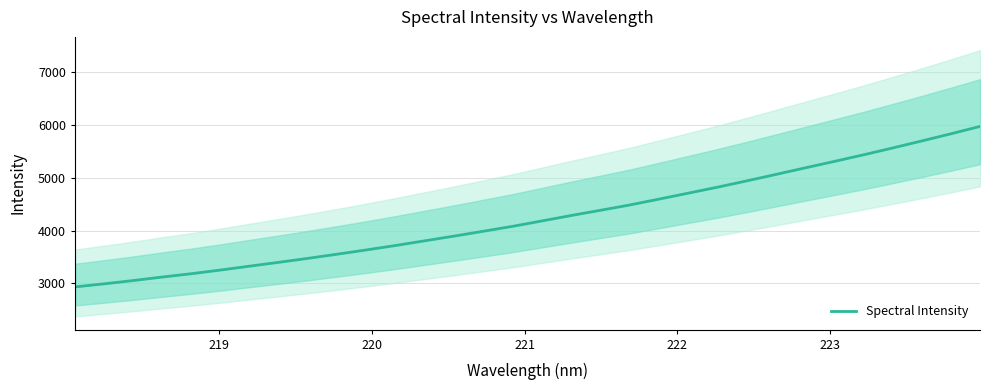

What is the highest value of the Spectral Intensity series?

5976.6